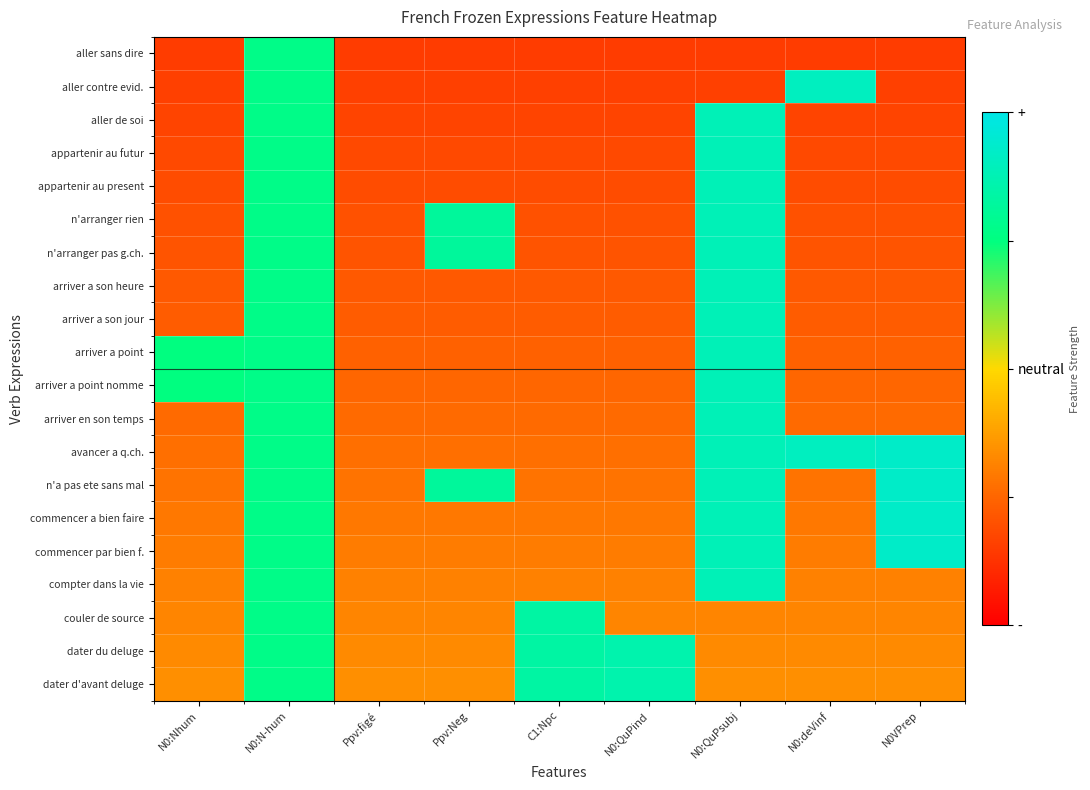

What is the spread (max minus min) of values at N0VPrep?

77.8